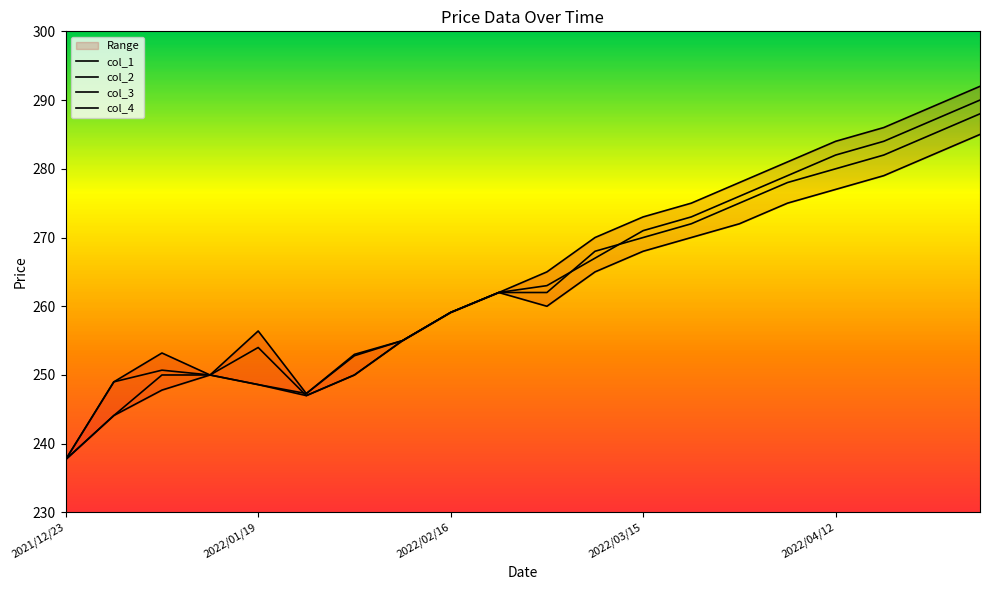

Reading left to right, what are all the values shown in this chart?

col_1: 237.7	244.1	250.0	250.0	248.6	247.3	252.8	255.0	259.1	262.0	262.0	268.0	270.0	272.0	275.0	278.0	280.0	282.0	285.0	288.0
col_2: 237.7	249.0	253.2	250.0	256.4	247.3	253.0	255.0	259.1	262.0	265.0	270.0	273.0	275.0	278.0	281.0	284.0	286.0	289.0	292.0
col_3: 237.7	244.1	247.8	250.0	248.6	247.0	250.0	255.0	259.1	262.0	260.0	265.0	268.0	270.0	272.0	275.0	277.0	279.0	282.0	285.0
col_4: 237.7	249.0	250.7	250.0	254.0	247.0	250.0	255.0	259.1	262.0	263.0	267.0	271.0	273.0	276.0	279.0	282.0	284.0	287.0	290.0